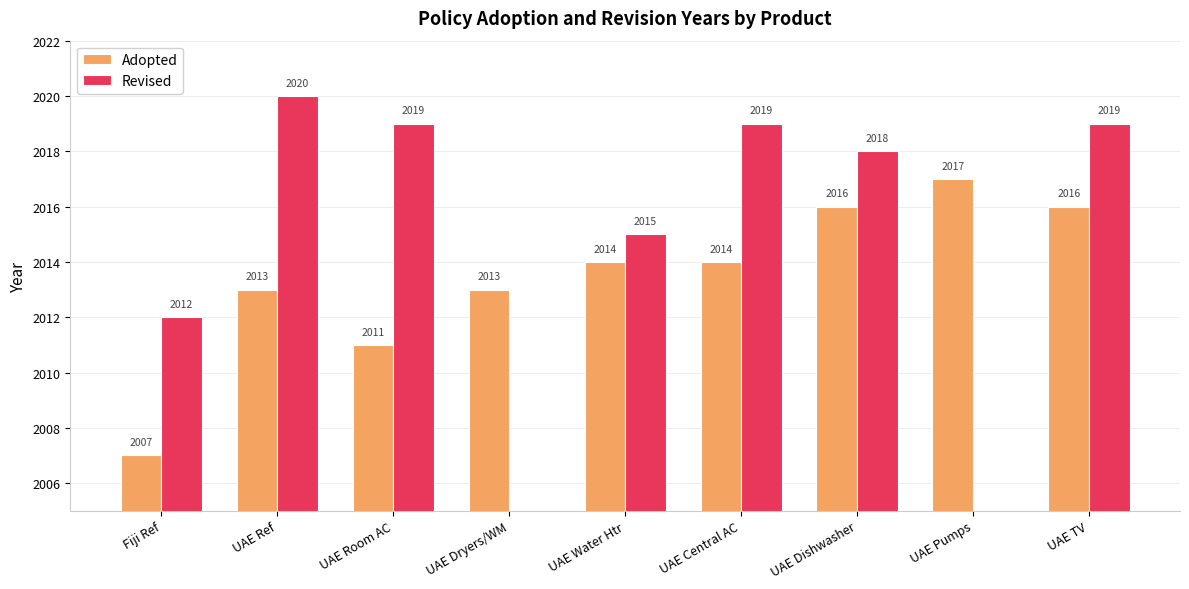

Reading left to right, what are all the values shown in this chart?

Adopted: 2007	2013	2011	2013	2014	2014	2016	2017	2016
Revised: 2012	2020	2019	0	2015	2019	2018	0	2019